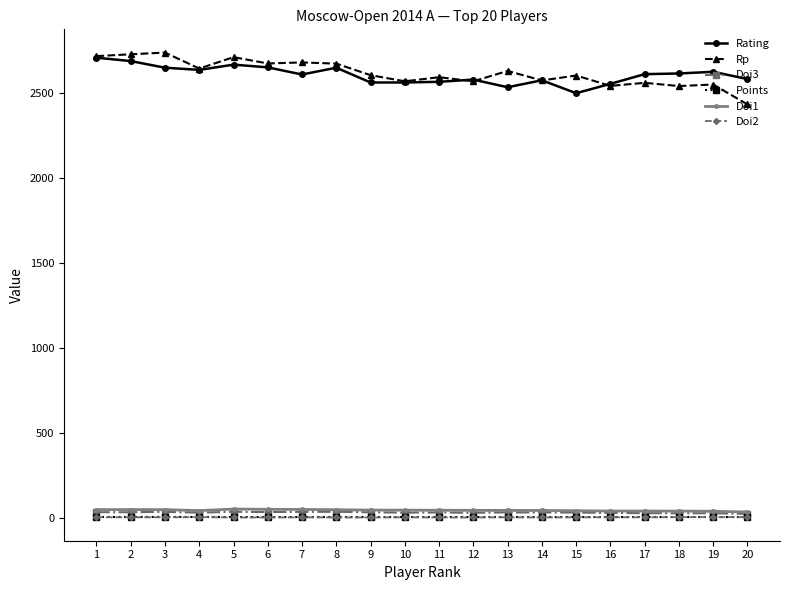

True or false: Rating and Doi2 cross at least once.

False